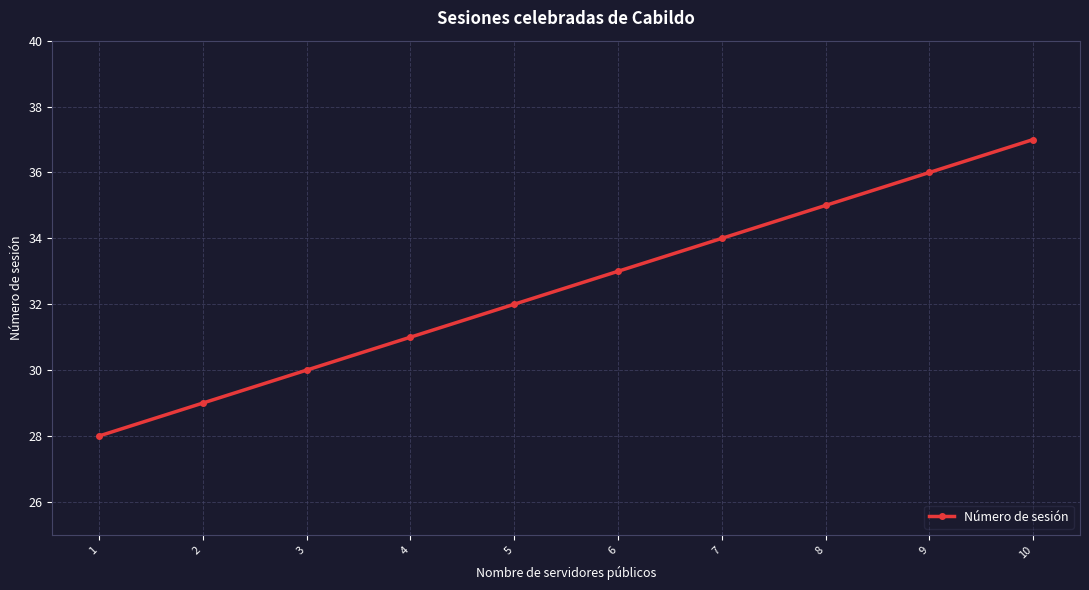

True or false: the data shows 28 at 1.

True